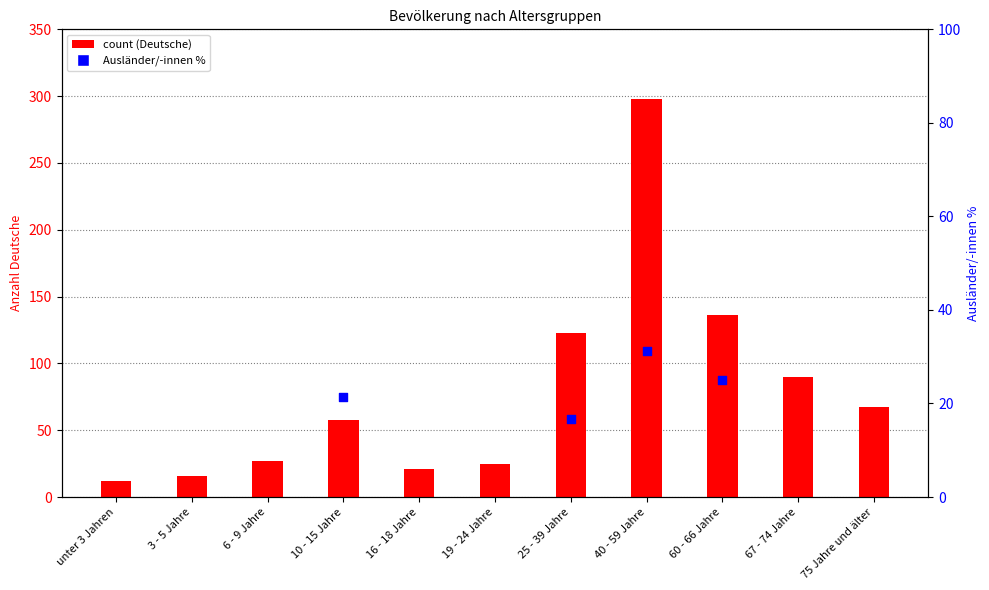

Approximately how many times larger is the value at 16 - 18 Jahre compared to 67 - 74 Jahre?

0.2